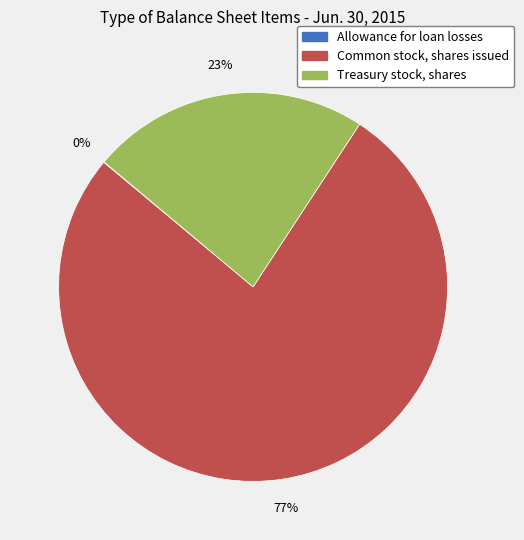

The Treasury stock, shares slice represents 13% of the pie. True or false?

False